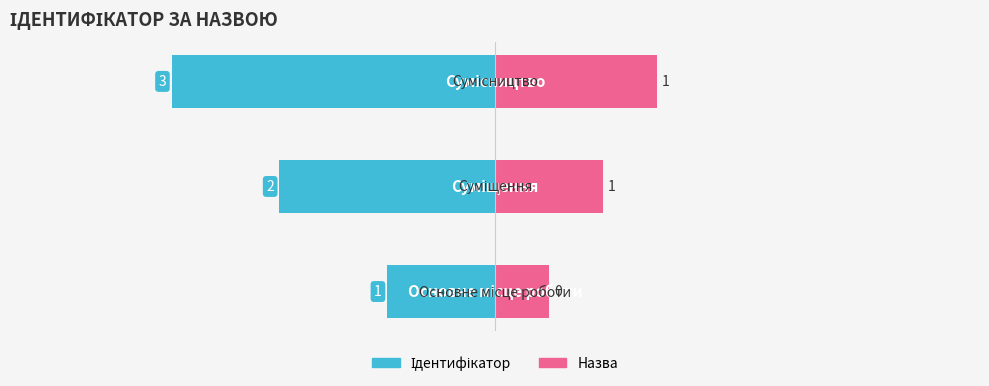

Which series has the widest spread of values?

Ідентифікатор